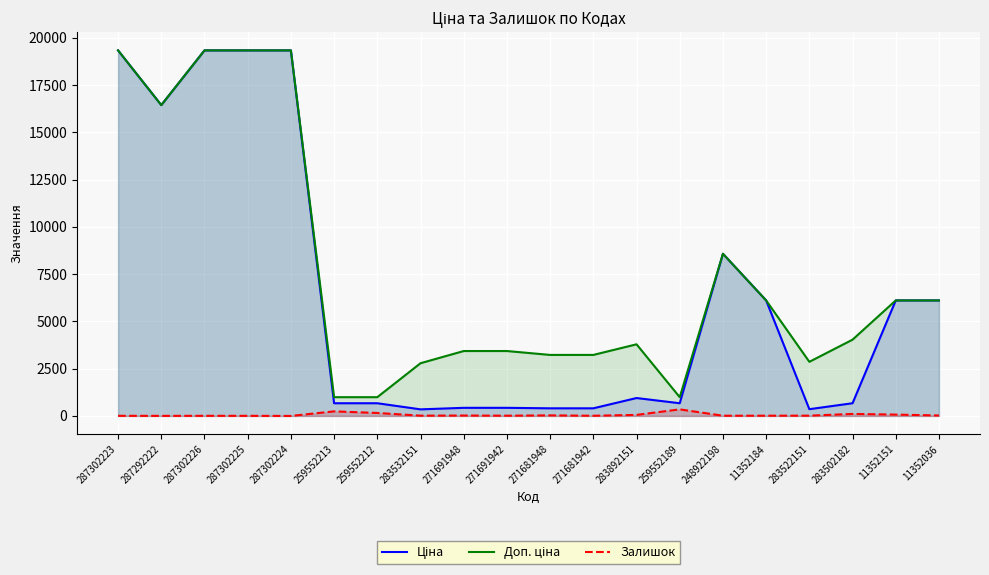

At which category is the sum across all series the highest?

287302223